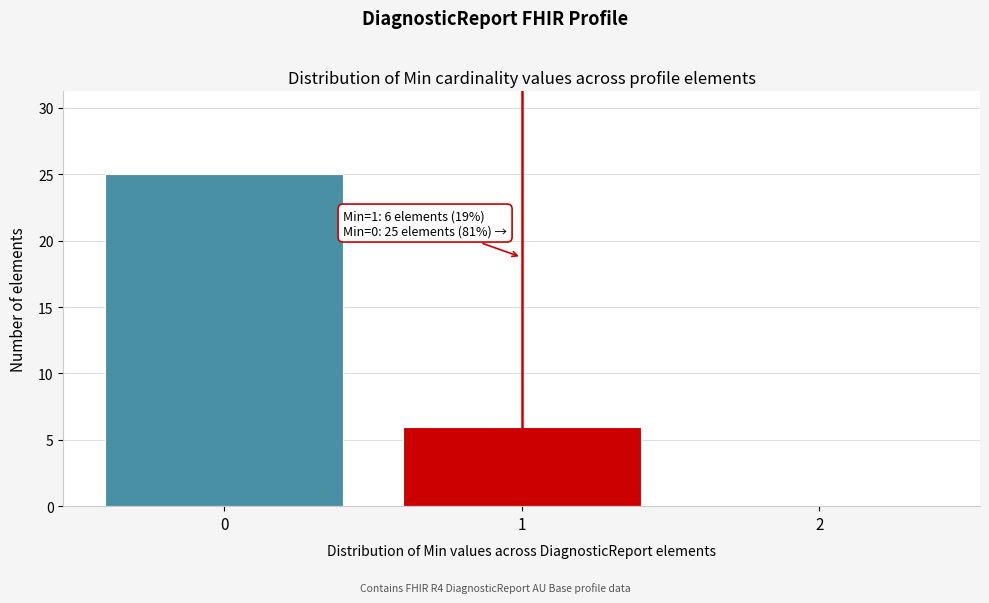

Over which range of the x-axis is the bar tallest?

-0.5 to 0.5